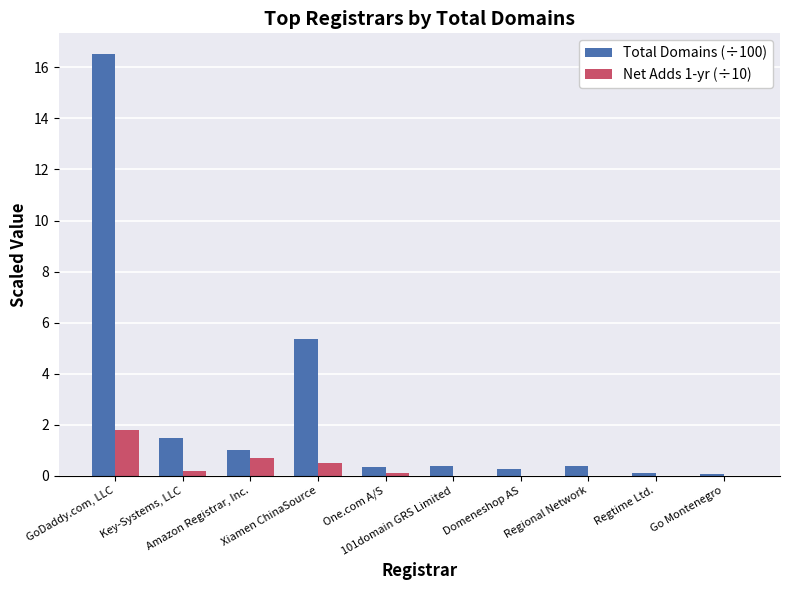

What is the sum of all Total Domains (÷100) values?

25.9